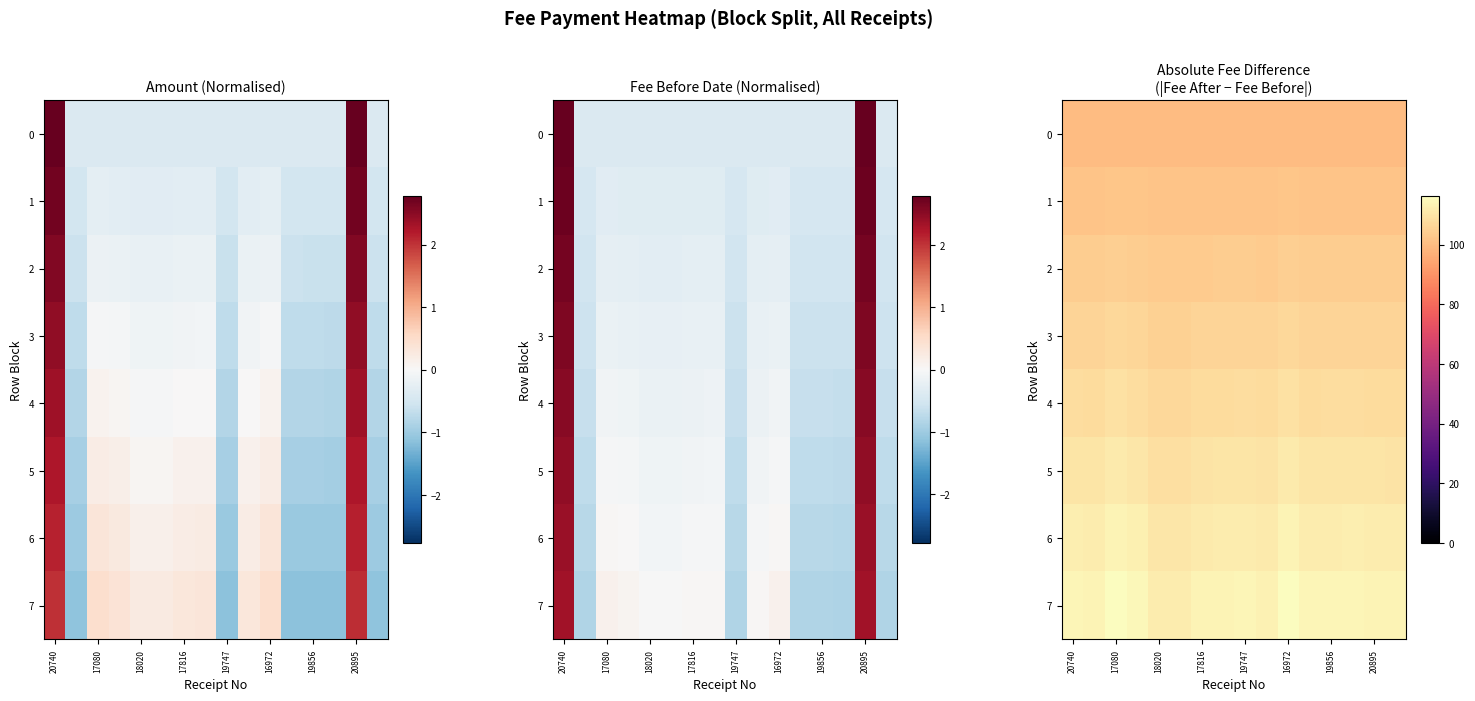

The 7 series shows 162.8 at 17816. True or false?

False